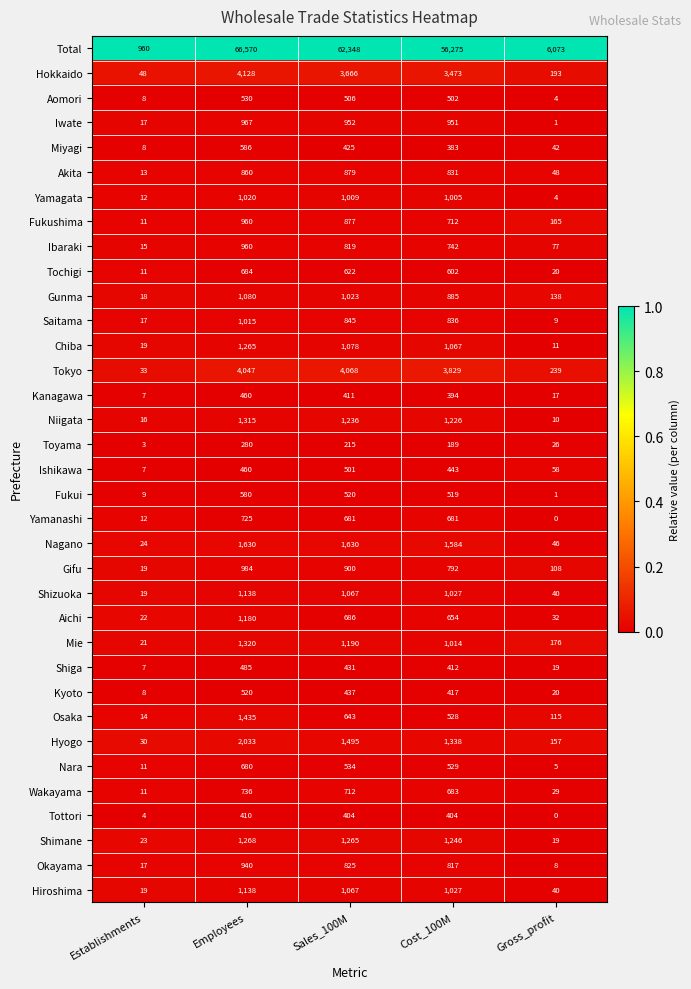

Read the Akita value at Establishments.

13